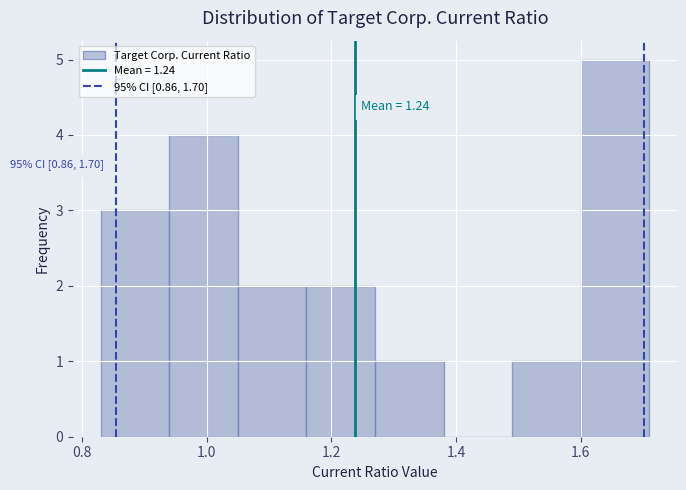

Over which range of the x-axis is the bar tallest?

1.60 to 1.71